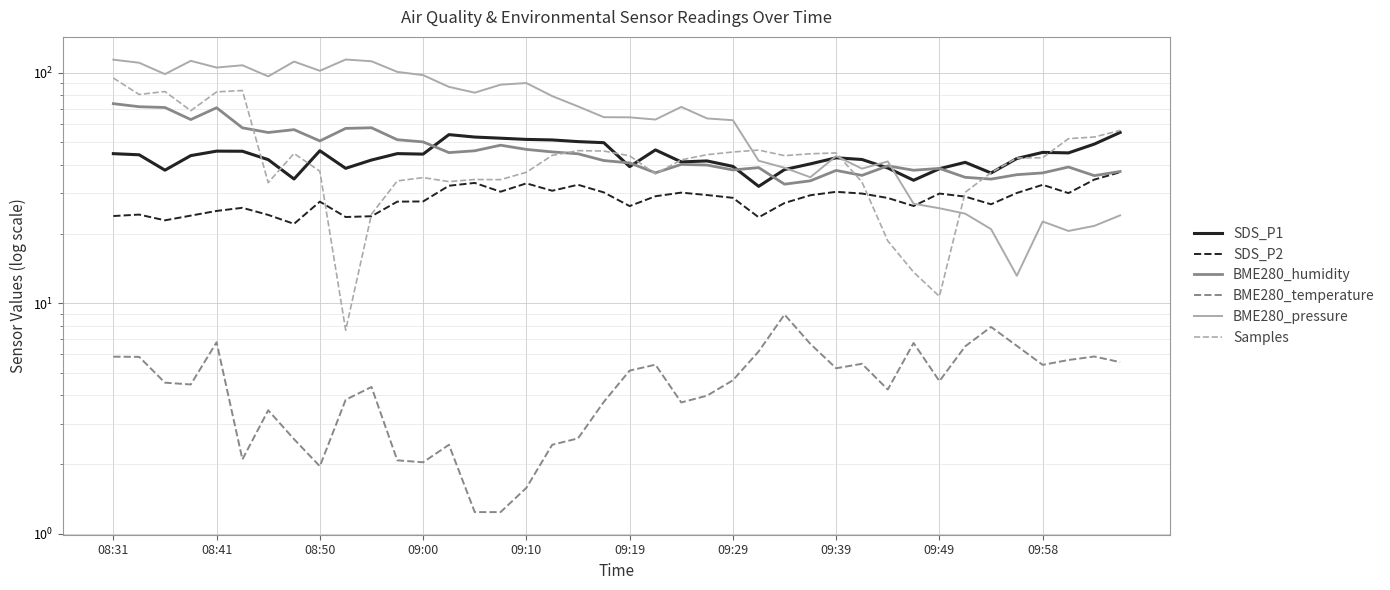

Reading left to right, transcribe all the data shown in this chart.

SDS_P1: 44.6	44.1	37.8	43.7	45.7	45.7	42.0	34.6	45.9	38.5	41.8	44.6	44.4	53.9	52.6	52.0	51.4	51.1	50.3	49.8	39.1	46.3	41.0	41.5	39.2	32.1	38.0	40.2	42.8	42.0	38.6	34.2	38.4	40.9	36.8	42.5	45.1	44.9	49.0	55.1
SDS_P2: 23.9	24.2	22.9	24.0	25.1	25.9	24.2	22.1	27.6	23.7	23.9	27.6	27.6	32.4	33.3	30.5	33.1	30.8	32.7	30.3	26.4	29.1	30.2	29.5	28.7	23.6	27.2	29.4	30.4	29.9	28.6	26.4	29.9	29.0	26.9	30.1	32.6	30.1	34.4	37.0
BME280_humidity: 73.5	71.3	70.7	62.7	70.5	57.7	55.1	56.7	50.6	57.4	57.7	51.2	50.1	45.0	45.9	48.5	46.5	45.4	44.5	41.6	40.6	36.8	40.0	39.8	37.9	38.8	32.9	34.0	37.7	35.9	39.5	37.8	38.5	35.2	34.6	36.1	36.8	39.0	35.8	37.3
BME280_temperature: 5.9	5.8	4.5	4.4	6.8	2.1	3.4	2.6	2.0	3.8	4.3	2.1	2.0	2.4	1.2	1.2	1.6	2.4	2.6	3.7	5.1	5.4	3.7	4.0	4.6	6.2	8.9	6.7	5.2	5.5	4.2	6.7	4.6	6.5	7.9	6.5	5.4	5.7	5.9	5.5
BME280_pressure: 114.0	110.6	98.7	112.7	105.4	107.8	96.5	111.9	102.1	114.2	112.2	100.9	97.7	86.9	82.0	88.8	90.3	79.2	71.5	64.2	64.1	62.7	71.1	63.4	62.3	41.5	38.7	35.2	43.5	38.4	41.2	27.0	25.8	24.5	21.0	13.2	22.6	20.6	21.7	24.1
Samples: 94.9	80.6	83.0	68.5	82.7	83.8	33.4	44.7	37.4	7.6	24.3	34.0	35.1	33.7	34.4	34.4	37.0	43.8	45.9	45.8	43.6	36.4	41.9	44.1	45.3	46.2	43.7	44.5	44.9	33.6	18.6	13.6	10.7	30.3	36.9	42.7	42.8	51.8	52.6	56.2